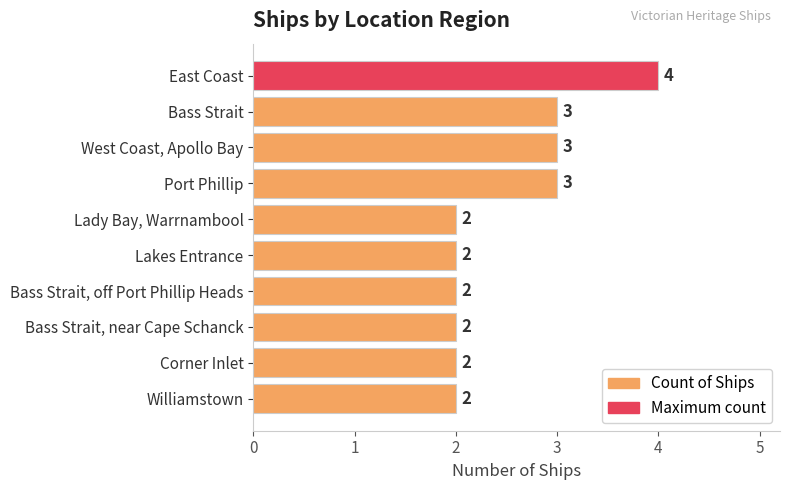

How many values exceed 2?

4